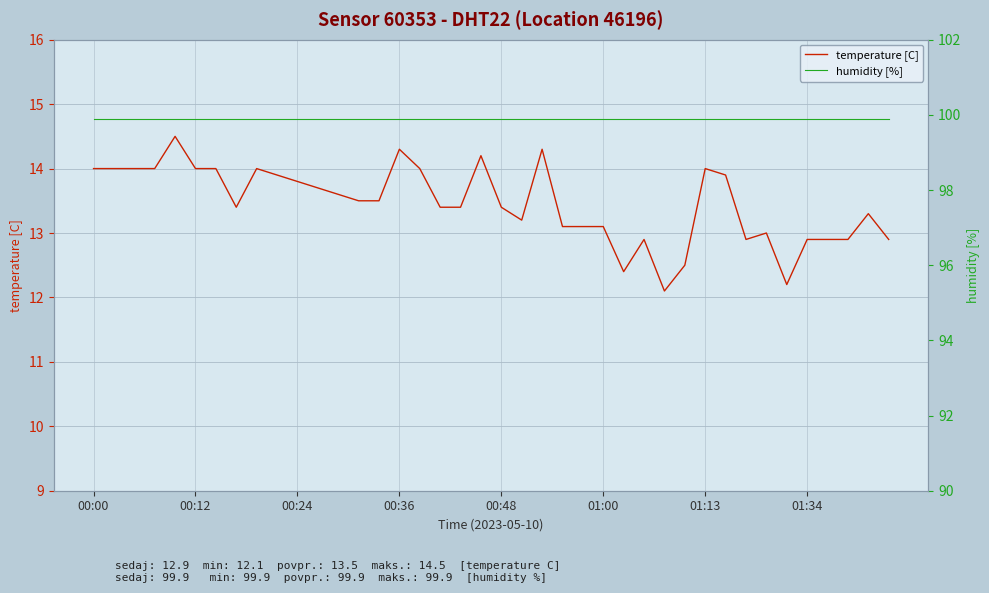

At which category does the chart reach its peak across all series?

00:00